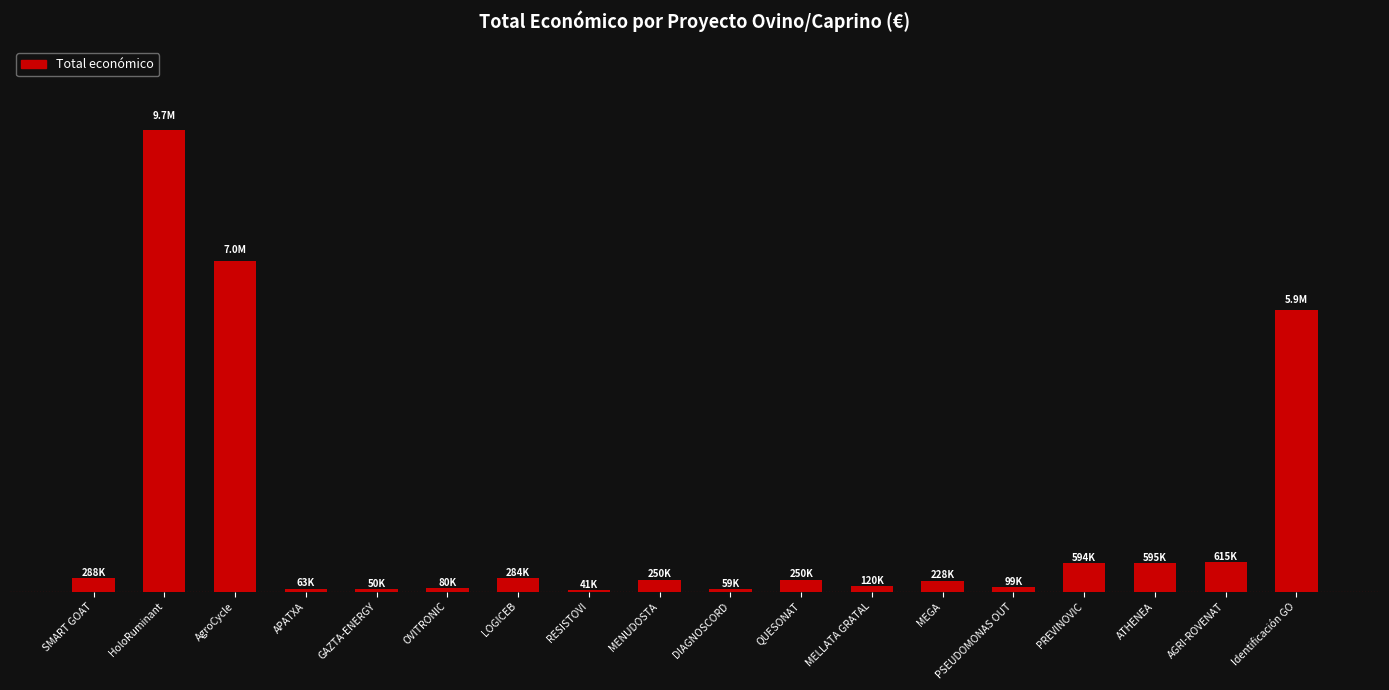

What is the sum of all values?

26231163